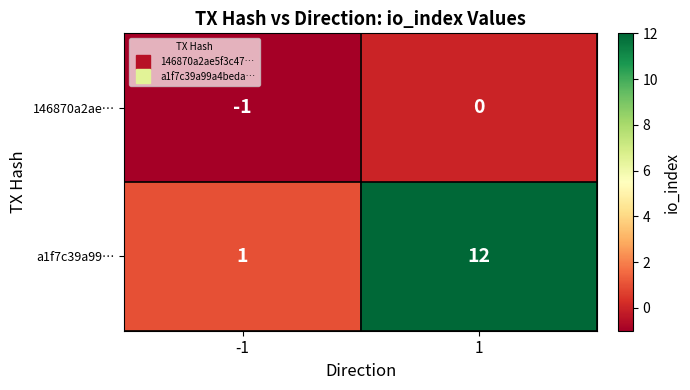

What value does the a1f7c39a99… series have at 1?

12